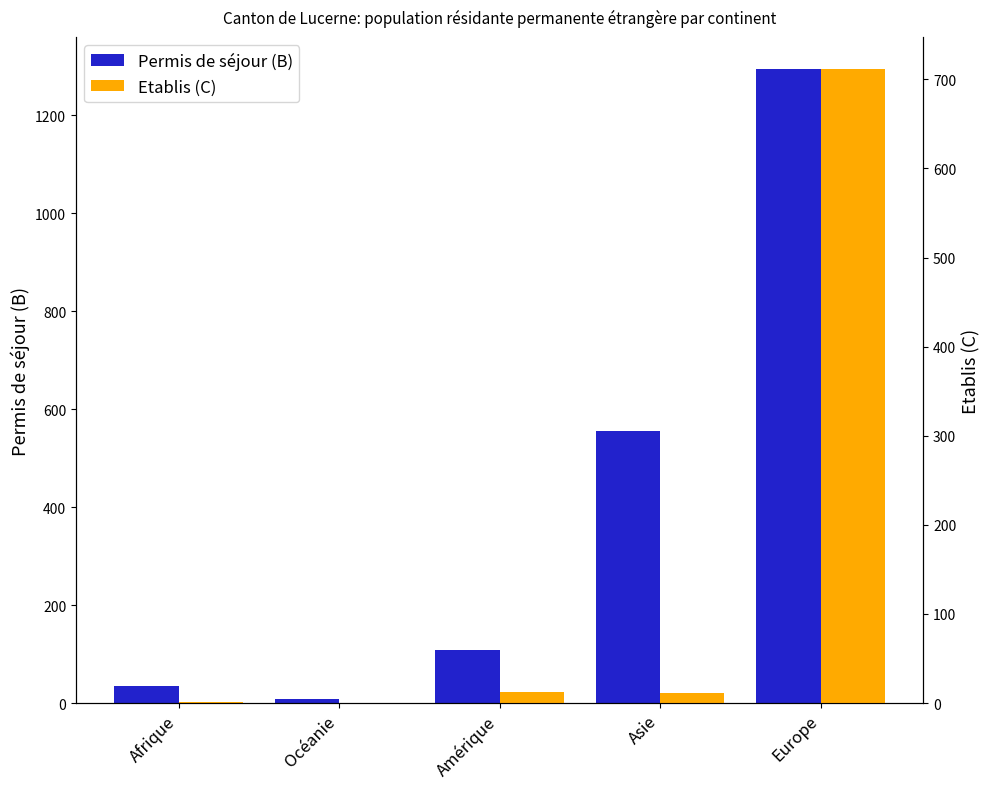

What is the label of the 4th bar from the left?

Asie